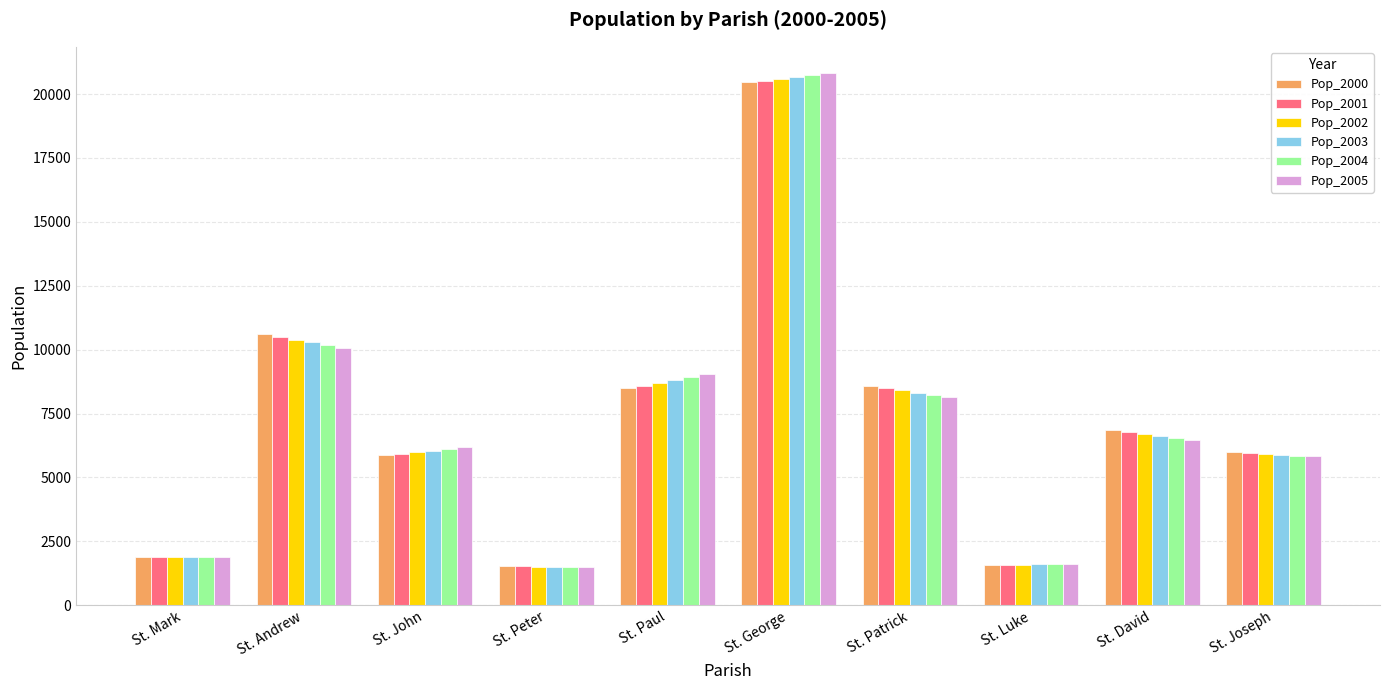

The Pop_2005 series shows 5823.7 at St. Joseph. True or false?

True